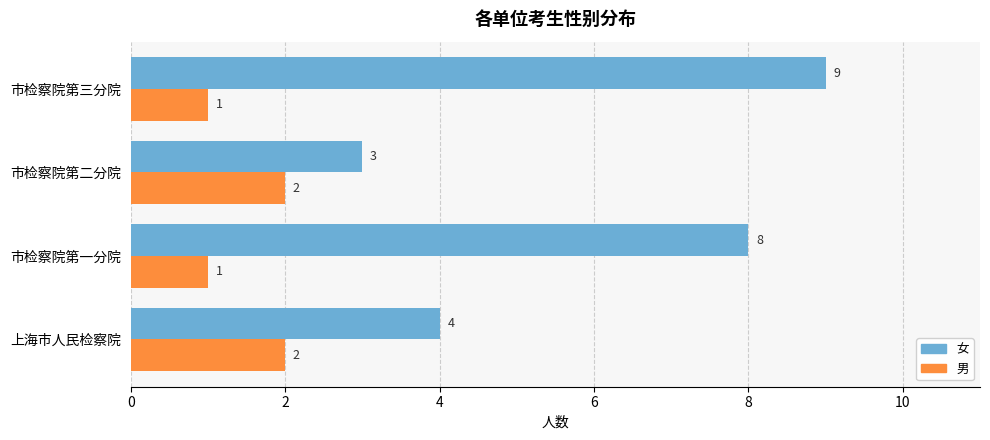

Is the value of 女 at 市检察院第一分院 greater than the value of 男 at 市检察院第一分院?

Yes